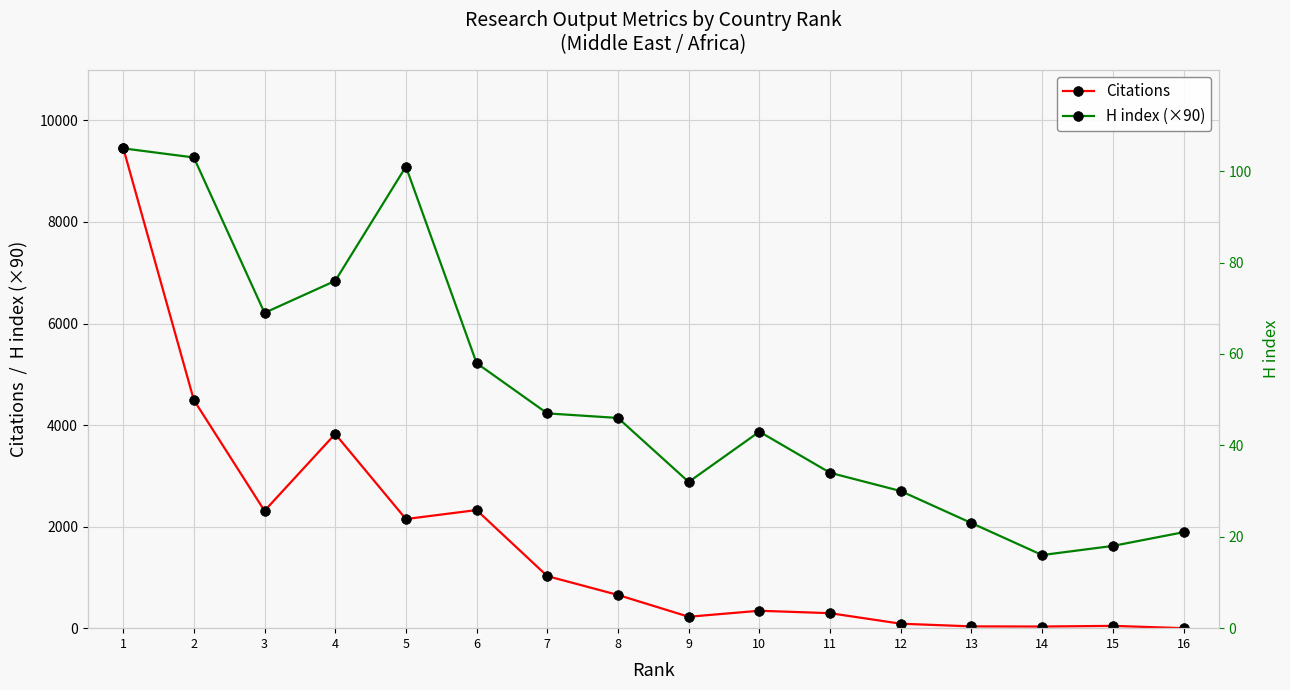

Reading right to left, extract all data points from this chart.

Citations: 16=0	15=45	14=32	13=35	12=88	11=295	10=343	9=225	8=654	7=1025	6=2326	5=2149	4=3825	3=2311	2=4494	1=9464
H index (×90): 16=1890	15=1620	14=1440	13=2070	12=2700	11=3060	10=3870	9=2880	8=4140	7=4230	6=5220	5=9090	4=6840	3=6210	2=9270	1=9450